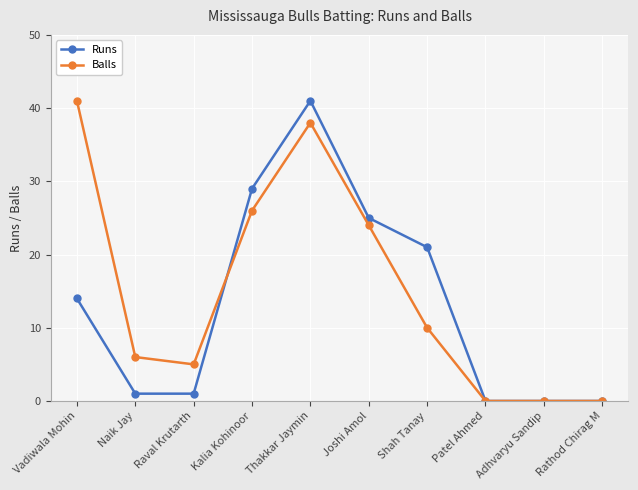

Does the chart have visible grid lines?

Yes